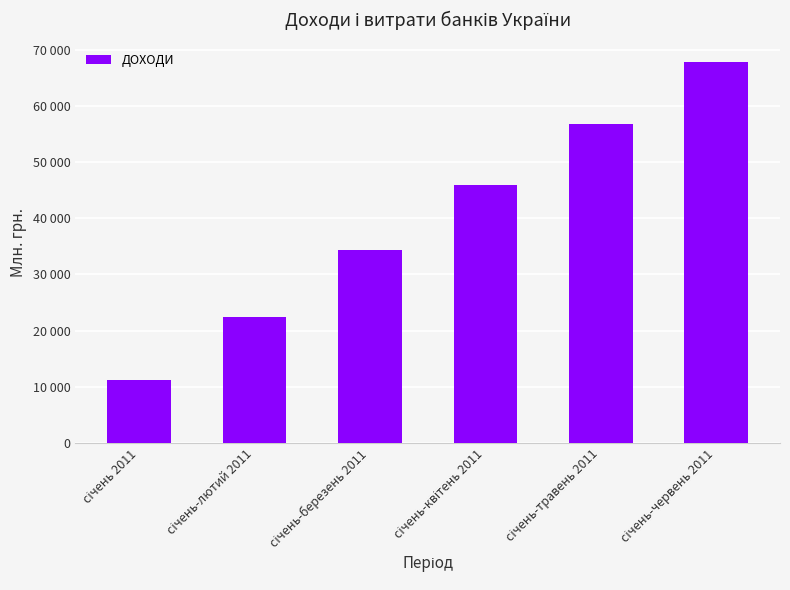

Where is the data nearest to the value 39556?

січень-березень 2011